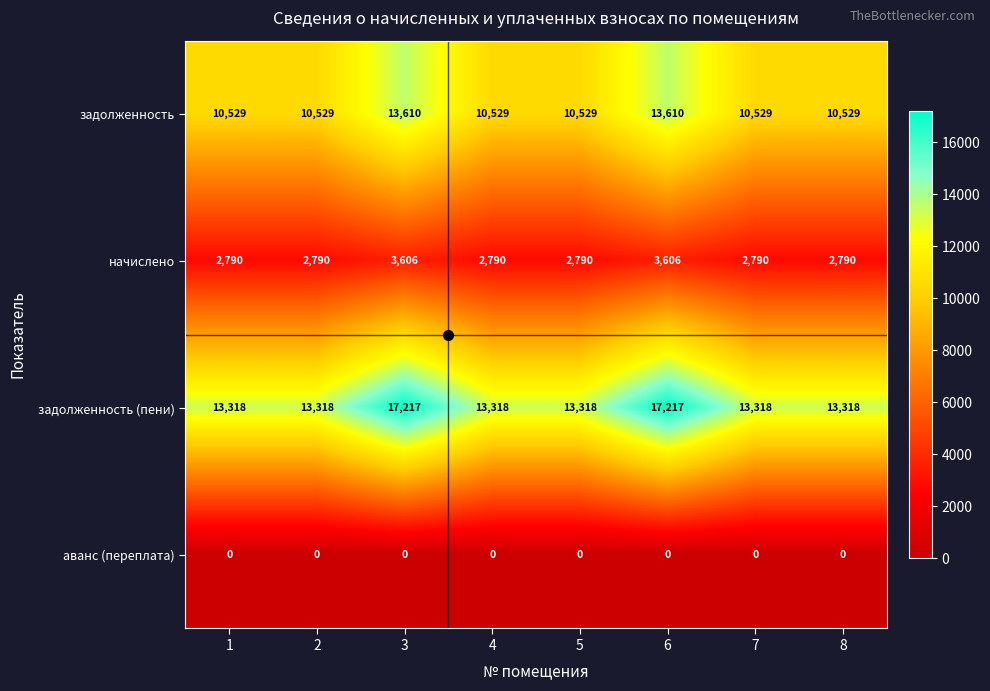

What is the greatest value displayed?

17217